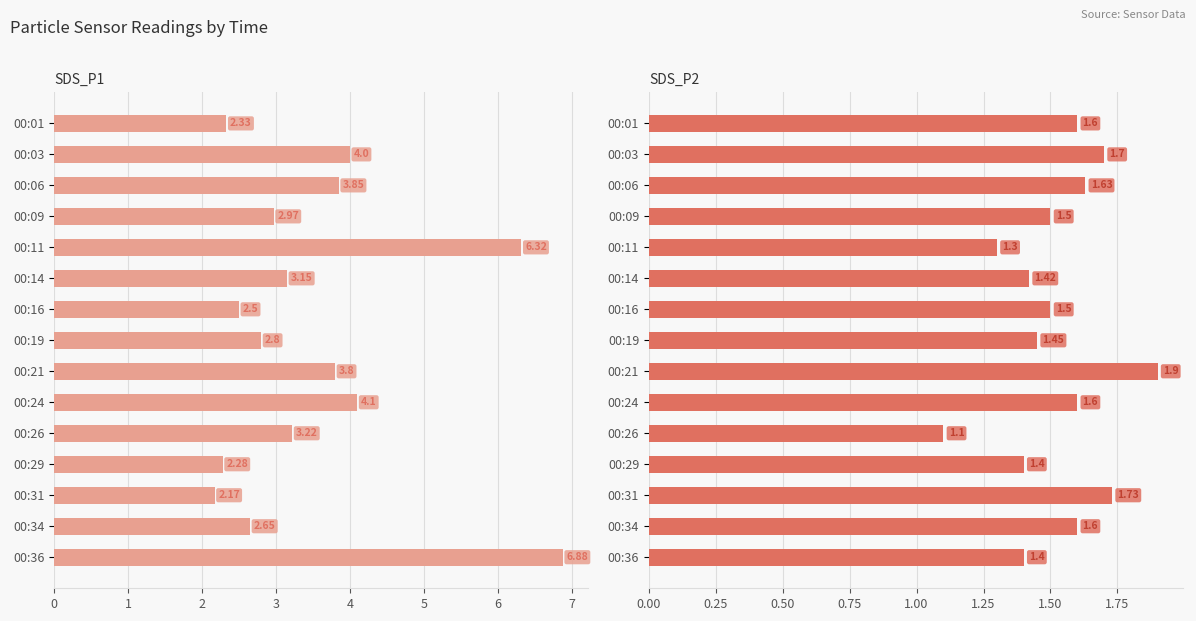

Between 00:03 and 00:21, which series saw the biggest shift?

SDS_P1